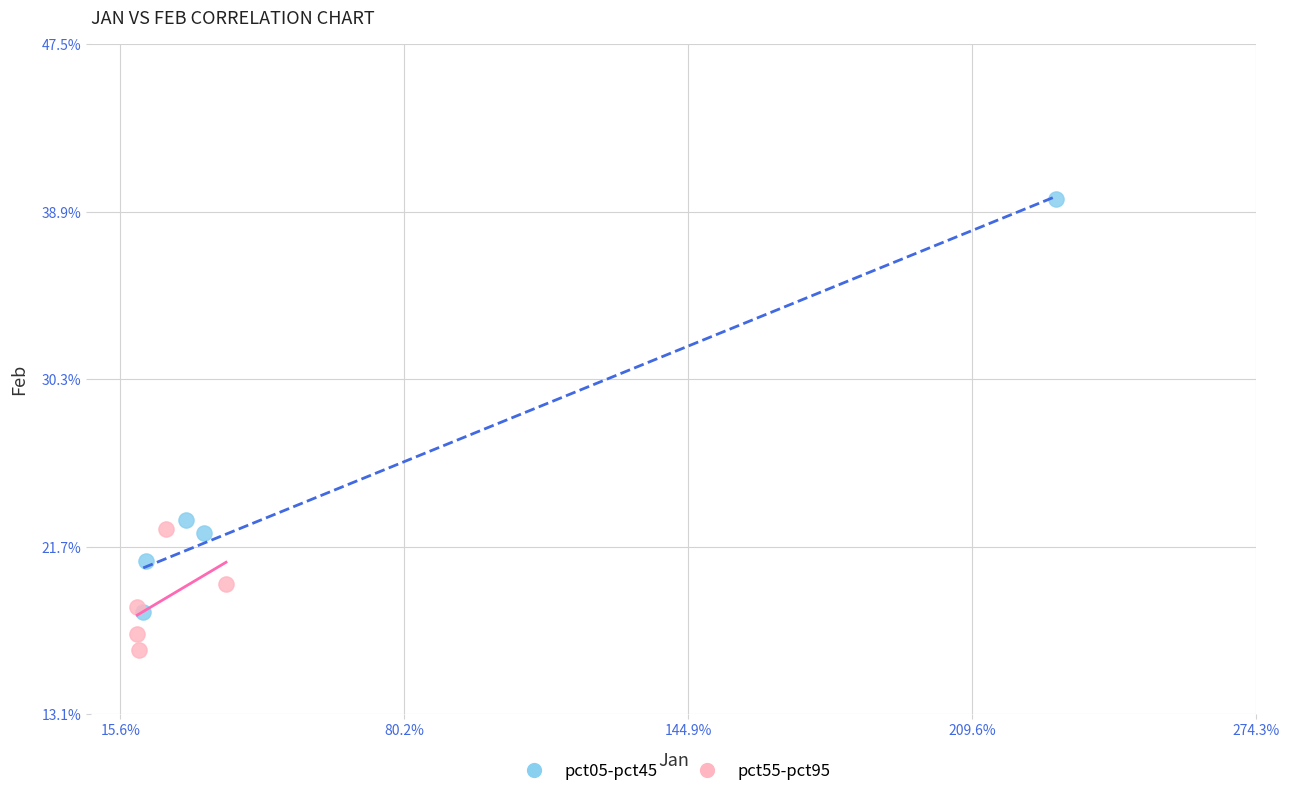

What are all the series names shown in the legend?

pct05-pct45, pct55-pct95